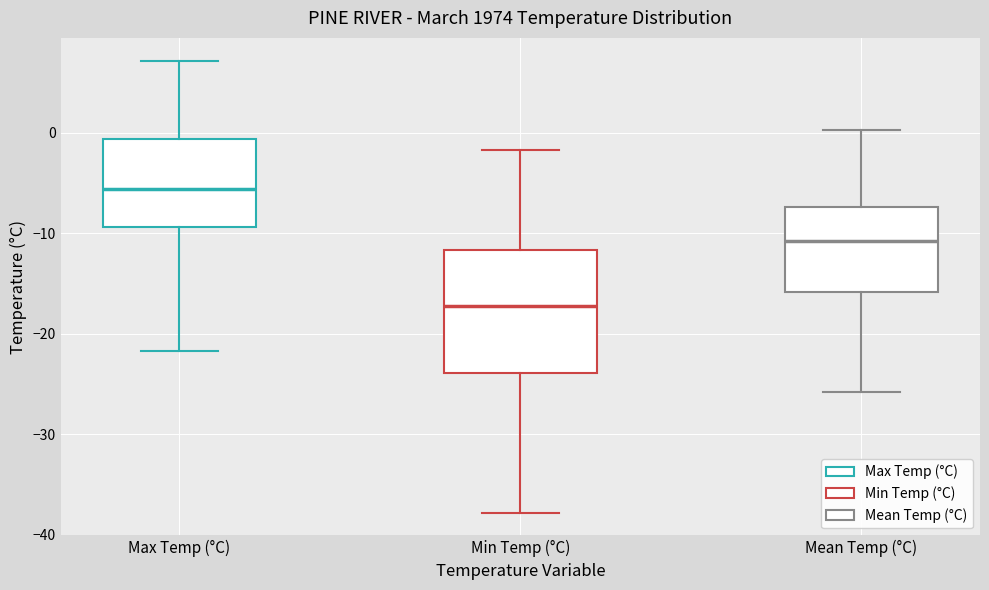

Reading left to right, read every box against the y-axis: the position of its median line, the range the box covers, and the ends of its whiskers. The values are not printed on the chart, so give them approximately, as read against the axis.

Max Temp (°C): median -6, box -9 to -1, whiskers -22 to 7
Min Temp (°C): median -17, box -24 to -12, whiskers -38 to -2
Mean Temp (°C): median -11, box -16 to -7, whiskers -26 to 0